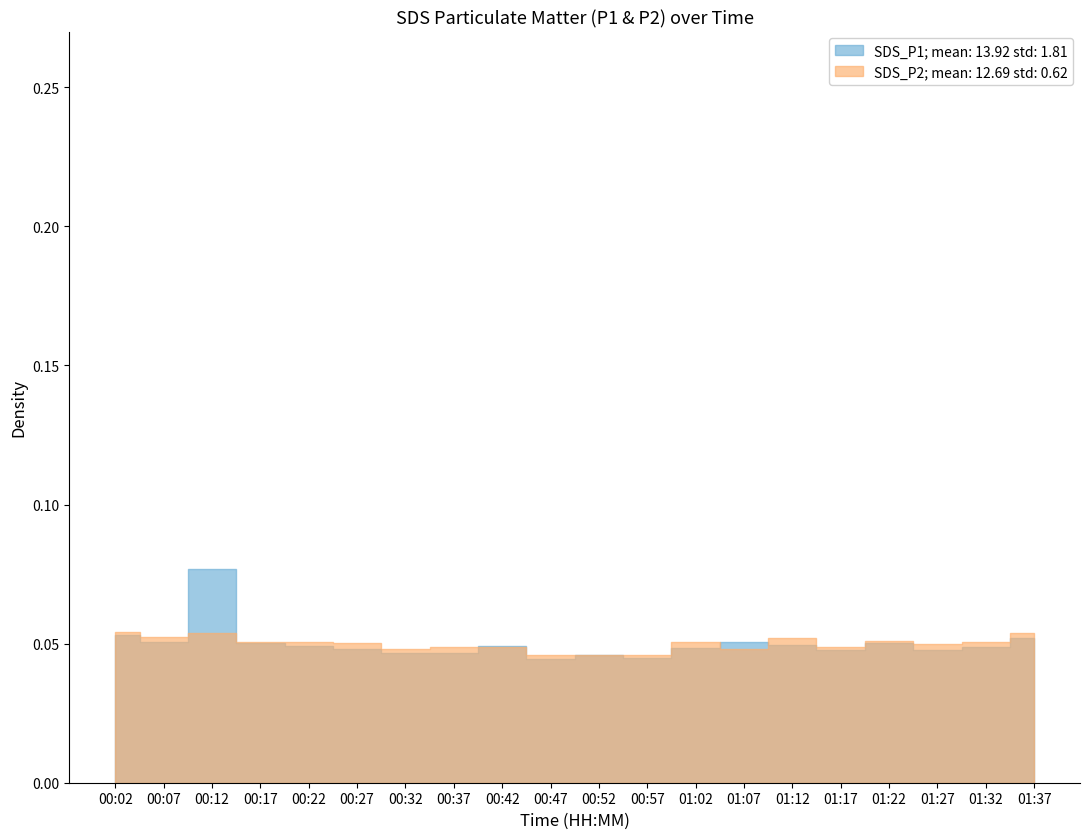

At which label does SDS_P2 first exceed 12?

00:02